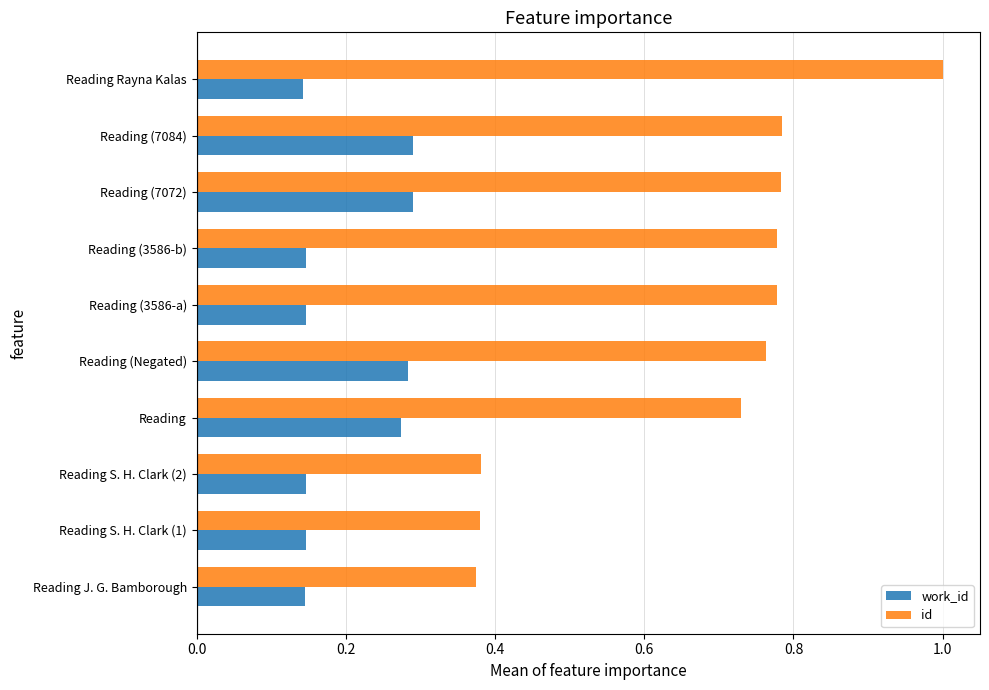

Which series has the widest spread of values?

id